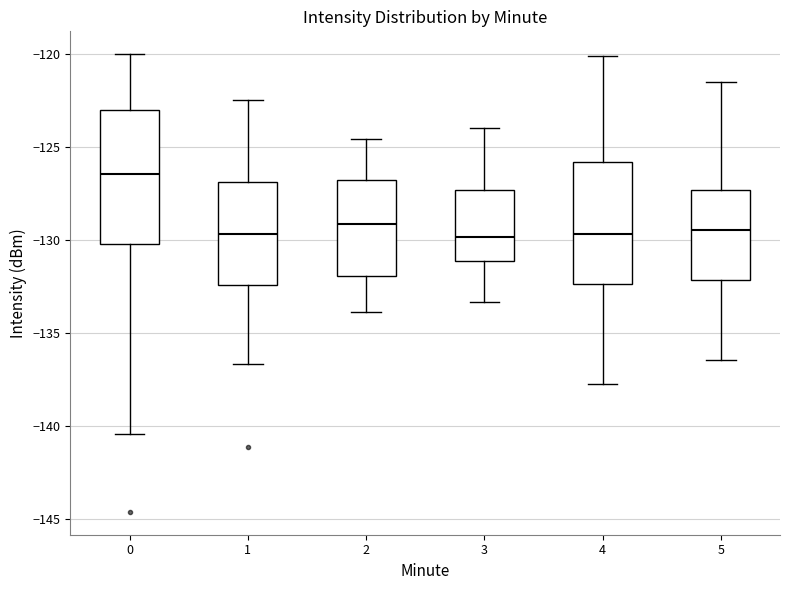

Reading left to right, read every box against the y-axis: the position of its median line, the range the box covers, and the ends of its whiskers. The values are not printed on the chart, so give them approximately, as read against the axis.

0: median -126.5, box -130.0 to -123.0, whiskers -140.5 to -120.0
1: median -129.5, box -132.5 to -127.0, whiskers -136.5 to -122.5
2: median -129.0, box -132.0 to -127.0, whiskers -134.0 to -124.5
3: median -130.0, box -131.0 to -127.5, whiskers -133.5 to -124.0
4: median -129.5, box -132.5 to -126.0, whiskers -137.5 to -120.0
5: median -129.5, box -132.0 to -127.5, whiskers -136.5 to -121.5